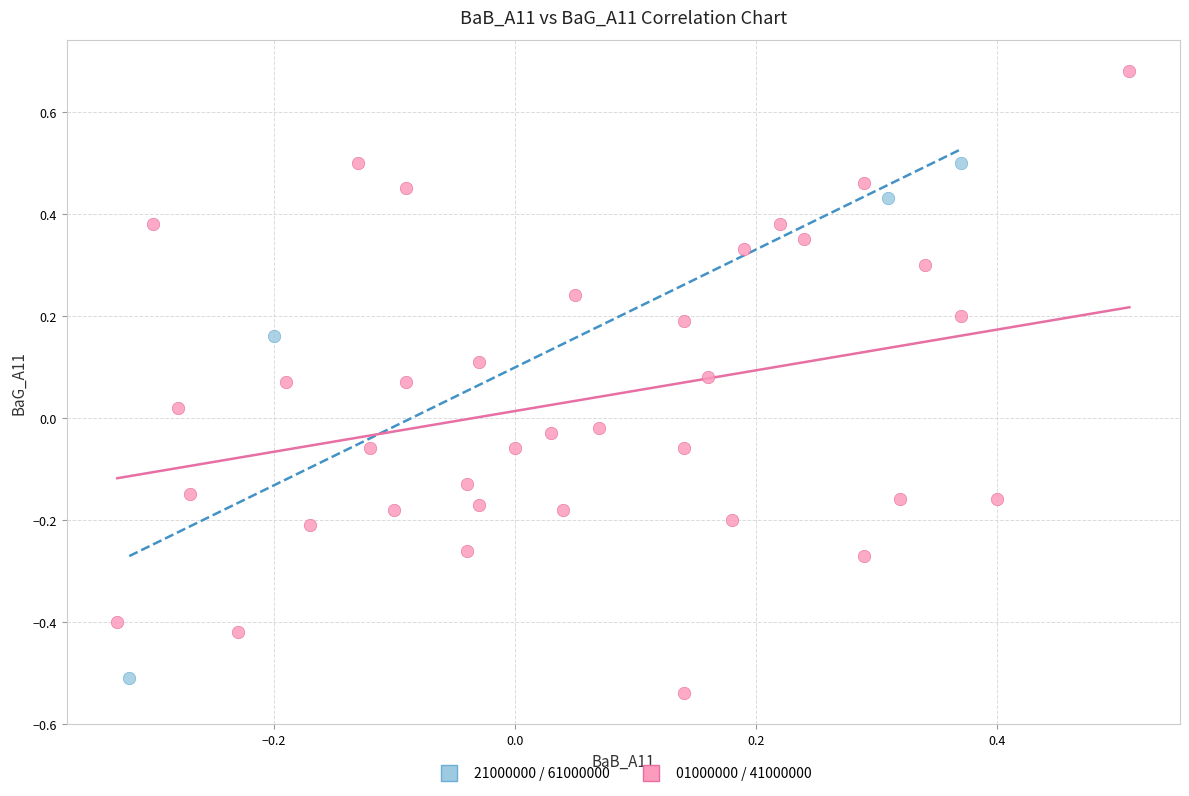

Which series has the widest spread of Y values?

01000000 / 41000000